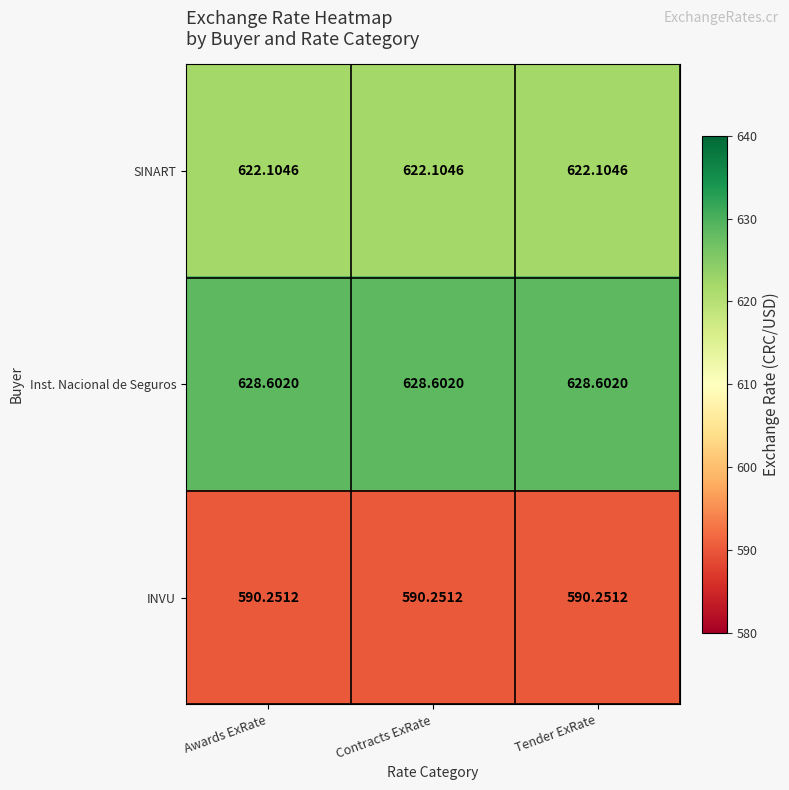

What is the total value across all series at Contracts ExRate?

1841.0